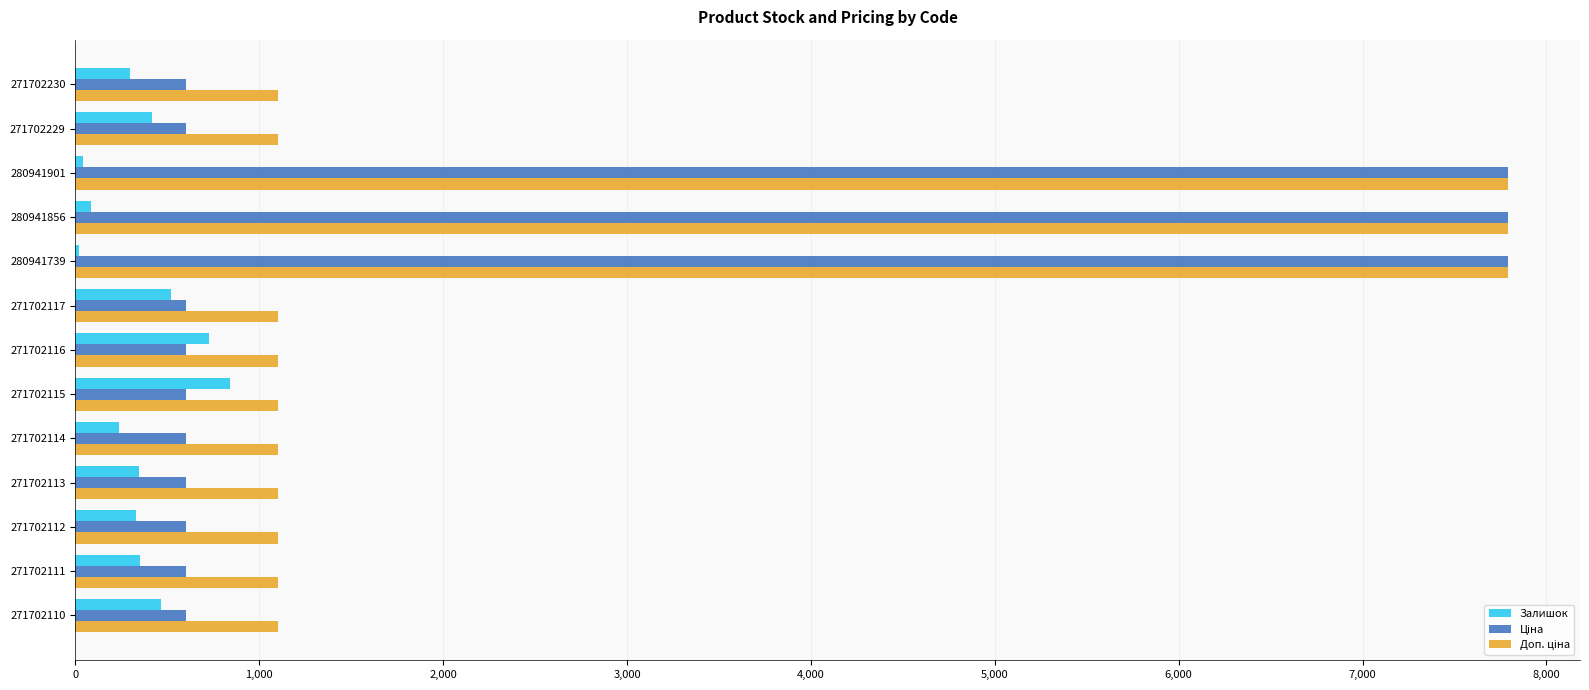

What is the total value across all series at 271702117?

2219.9